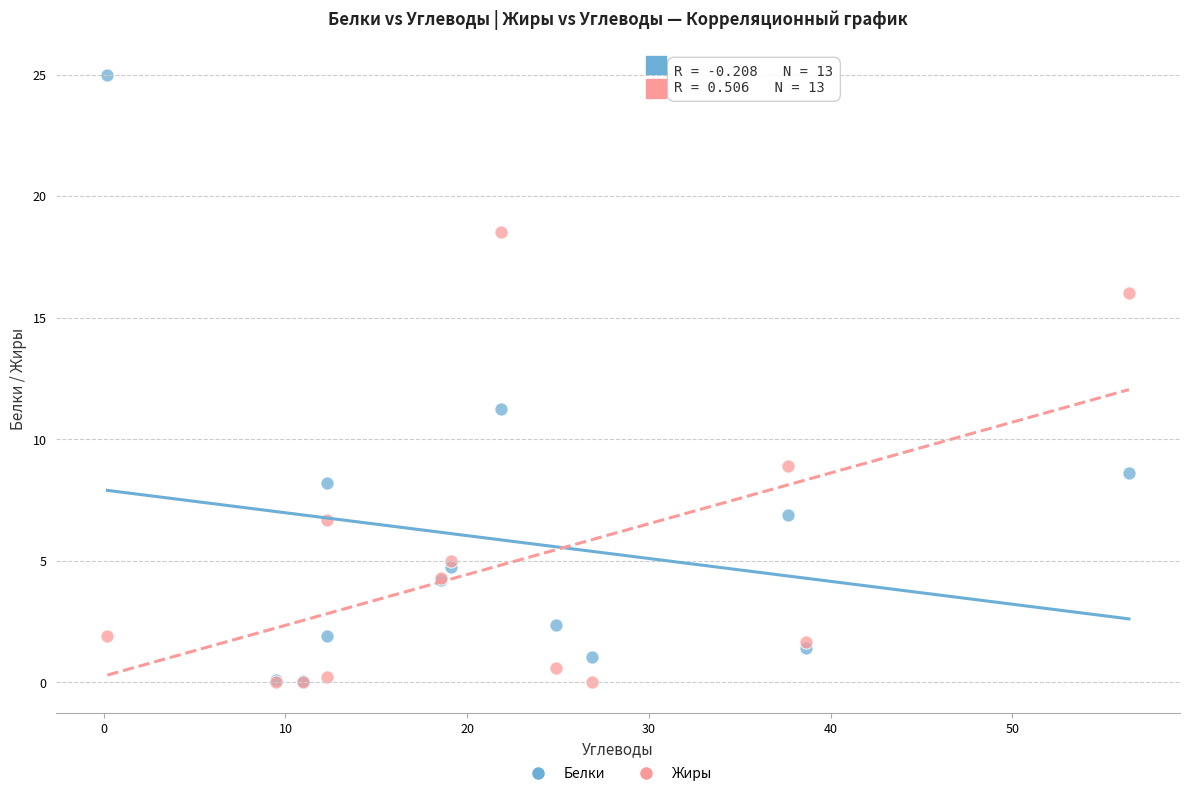

Which series has the largest Y range (max minus min)?

Белки